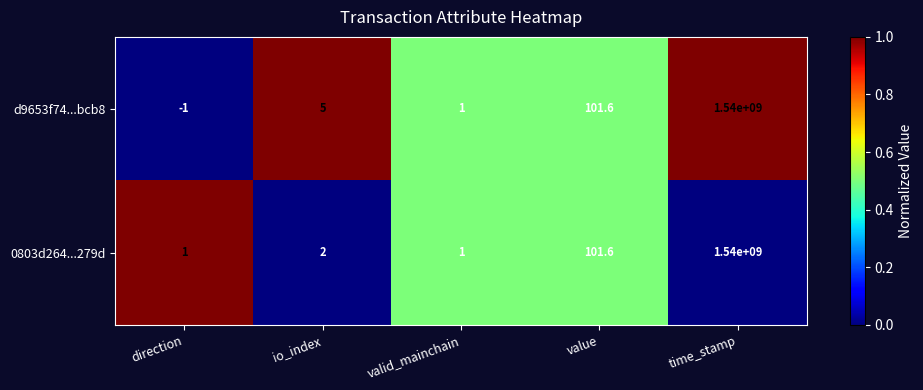

Rank the series by their average value, from highest to lowest.

d9653f74...bcb8, 0803d264...279d